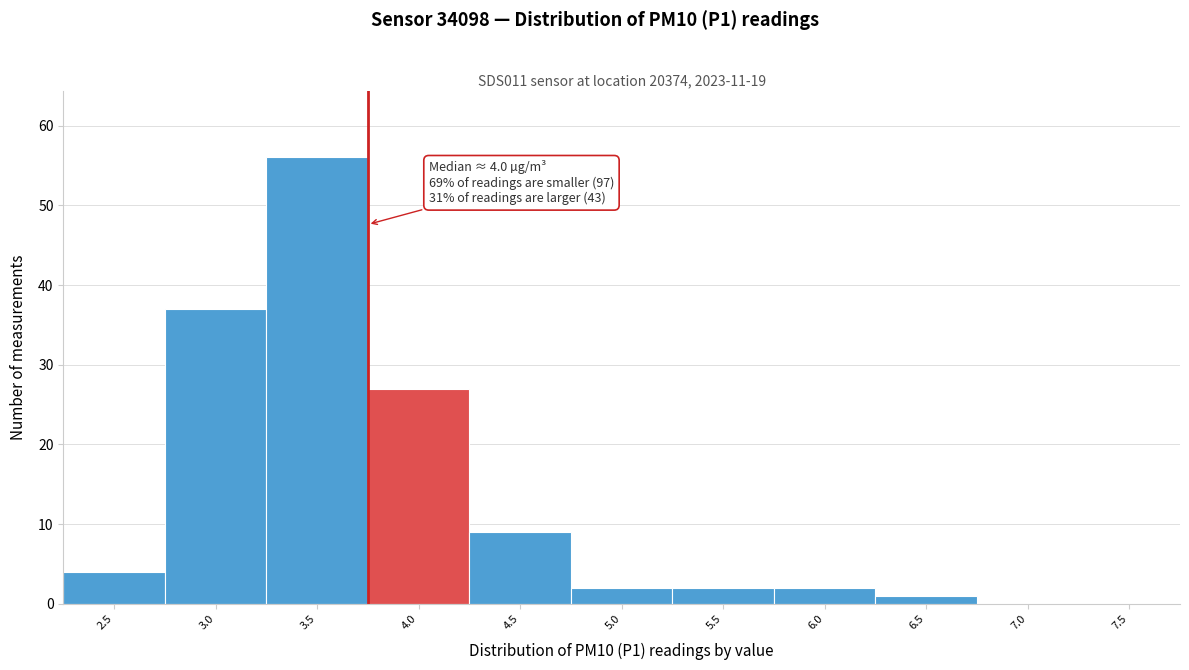

Reading right to left, extract all data points from this chart.

7.5=0	7.0=0	6.5=1	6.0=2	5.5=2	5.0=2	4.5=9	4.0=27	3.5=56	3.0=37	2.5=4